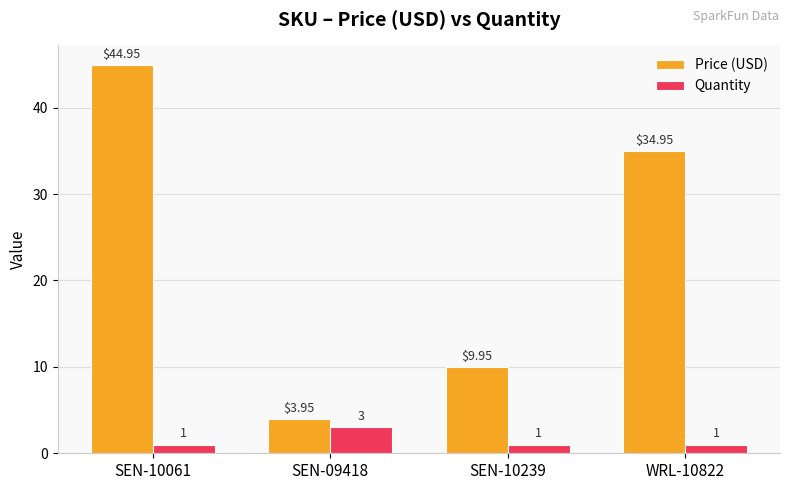

Does the chart contain stacked bars?

No